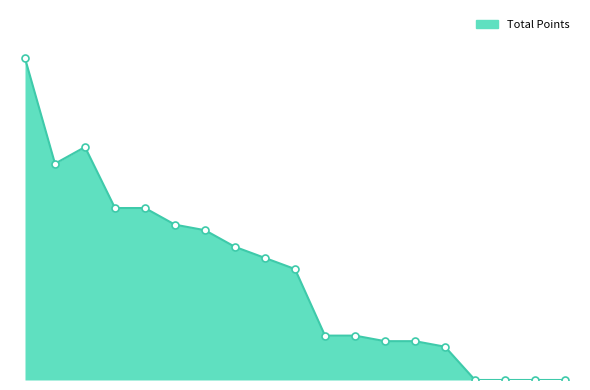

Does the chart display data point markers on the line(s)?

No